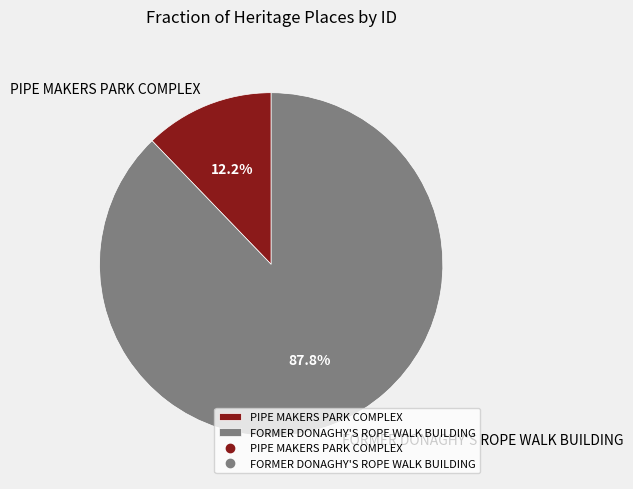

Is it true that FORMER DONAGHY'S ROPE WALK BUILDING is 99% of the pie?

False